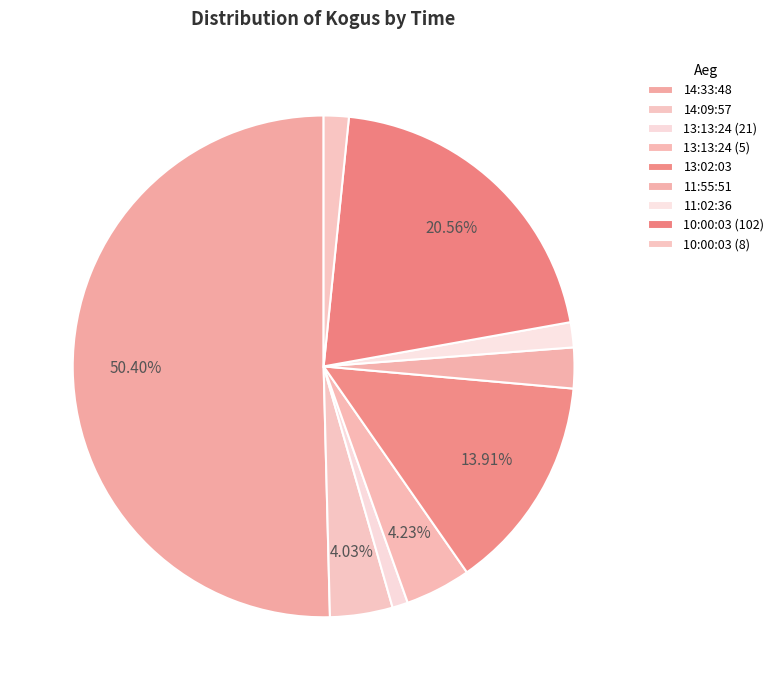

What is the total percentage of 10:00:03 (8) and 13:13:24 (21)?

2.6%